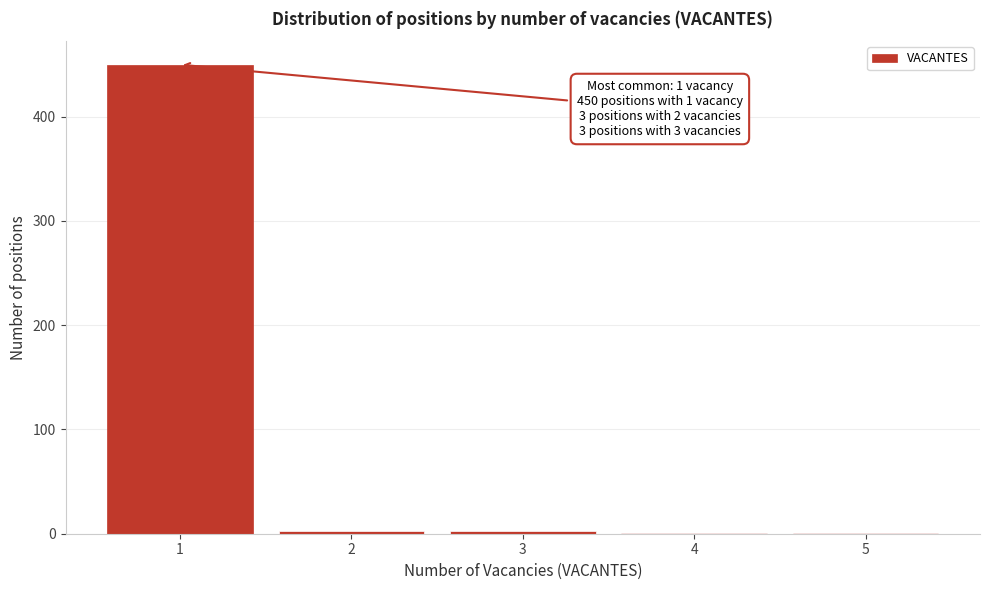

Reading right to left, list all the values displayed in this chart.

5=1	4=1	3=3	2=3	1=450